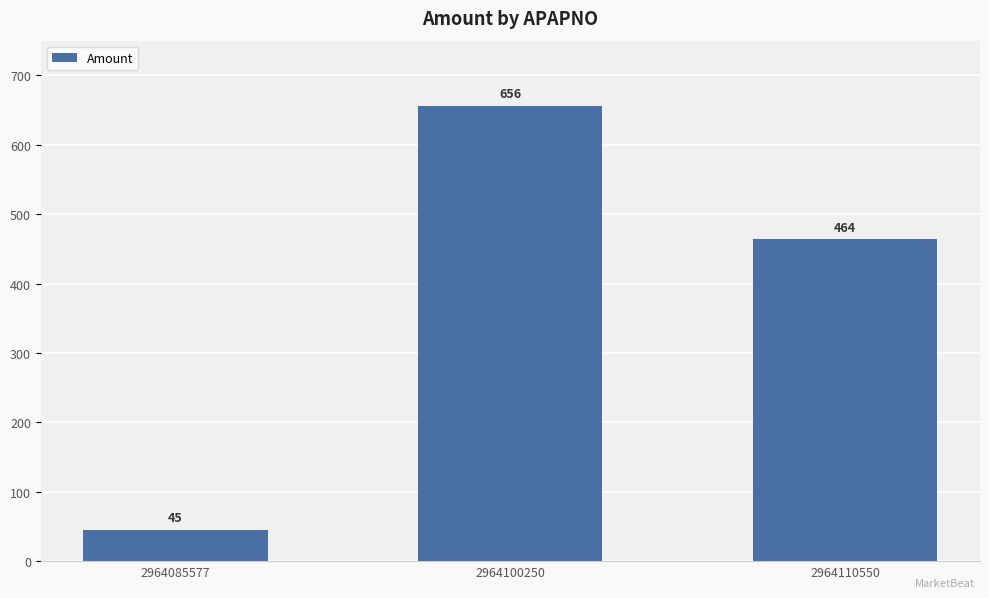

What is the sum of all values?

1165